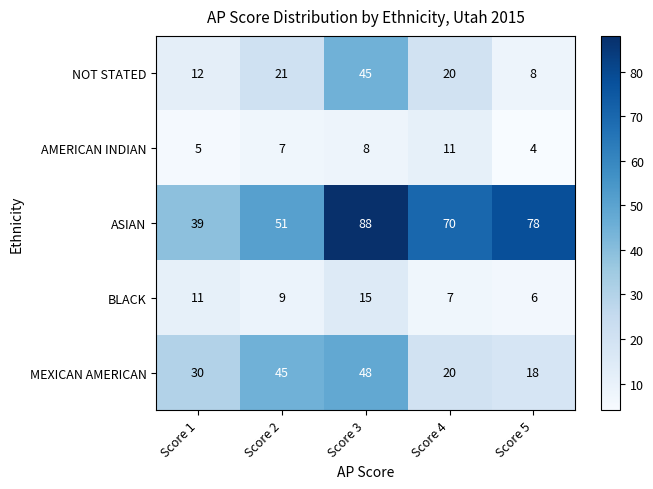

How many series are shown in this chart?

5